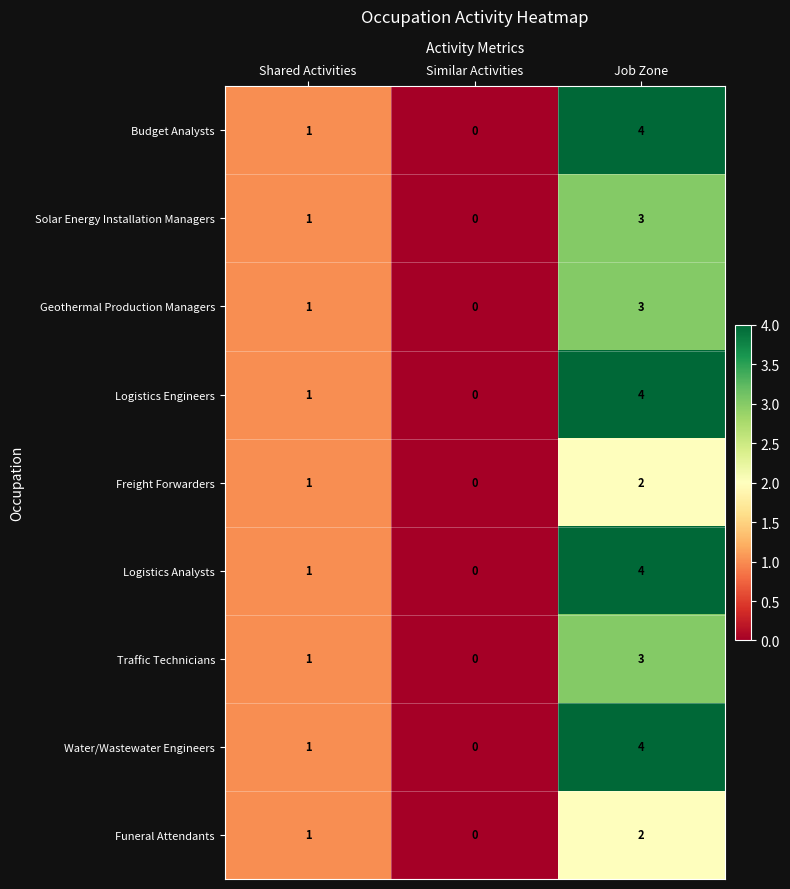

Reading right to left, what are all the values shown in this chart?

Budget Analysts: 4	0	1
Solar Energy Installation Managers: 3	0	1
Geothermal Production Managers: 3	0	1
Logistics Engineers: 4	0	1
Freight Forwarders: 2	0	1
Logistics Analysts: 4	0	1
Traffic Technicians: 3	0	1
Water/Wastewater Engineers: 4	0	1
Funeral Attendants: 2	0	1